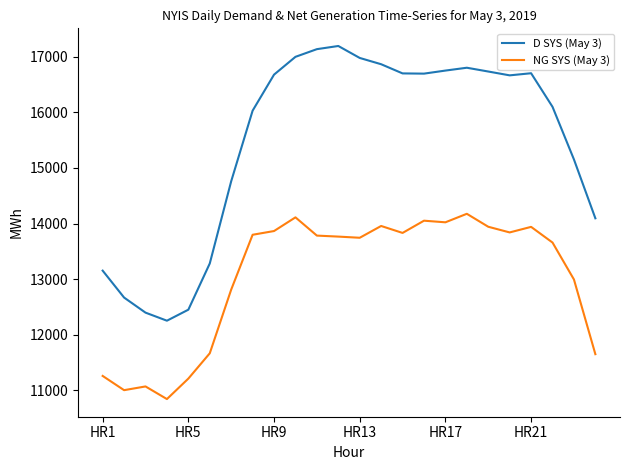

True or false: D SYS (May 3) and NG SYS (May 3) cross at least once.

False